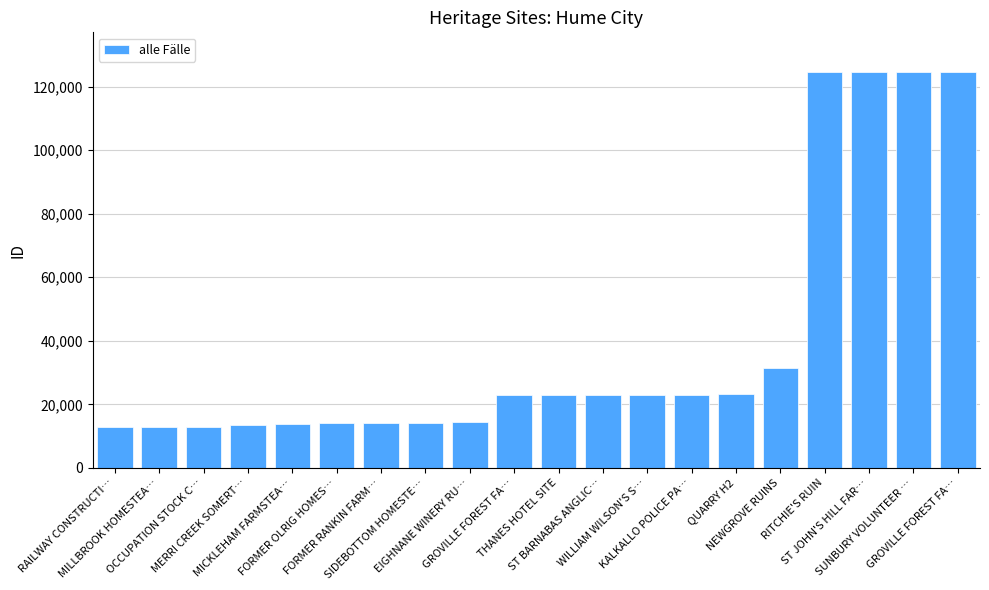

What is the change in value from SIDEBOTTOM HOMESTE… to ST JOHN'S HILL FAR…?

+110444